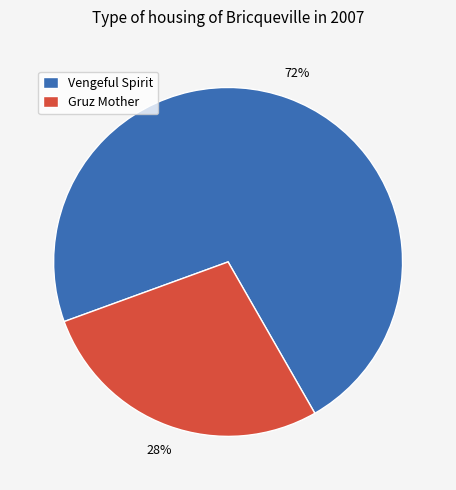

To the nearest percent, what percentage of the pie is Vengeful Spirit?

72%